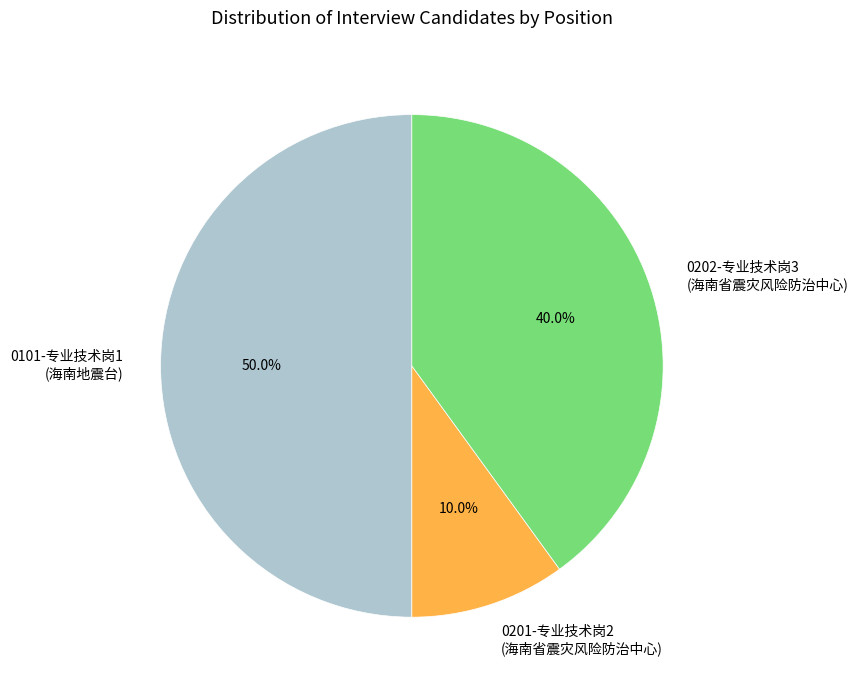

What is the largest slice in the pie chart?

0101-专业技术岗1 (海南地震台)